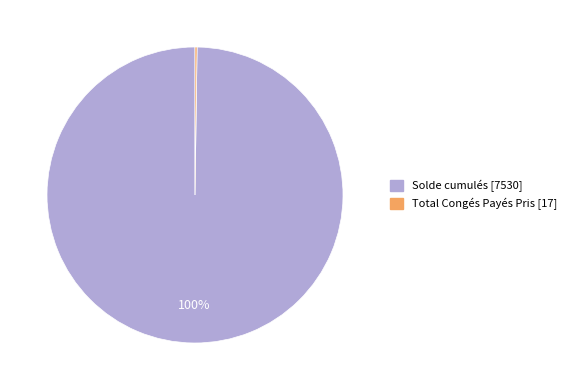

What percentage is the Solde cumulés slice, to the nearest percent?

100%